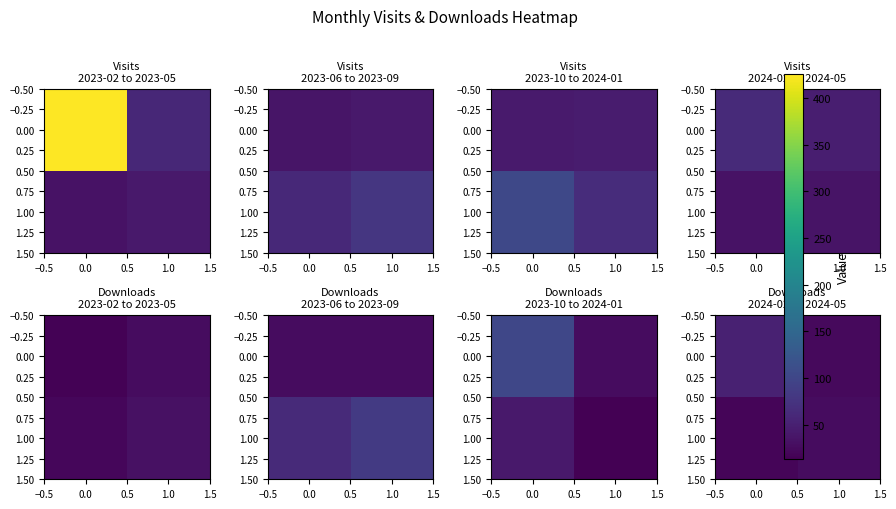

At how many categories does at least one series exceed 24?

2